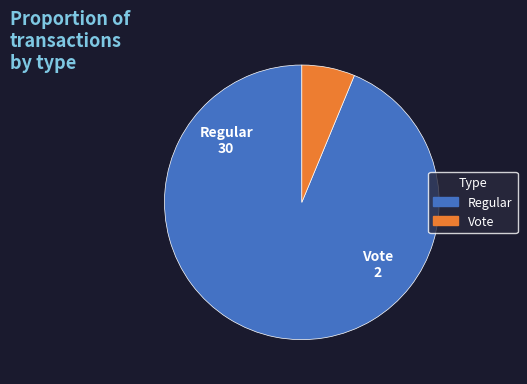

How many slices are in this pie chart?

2